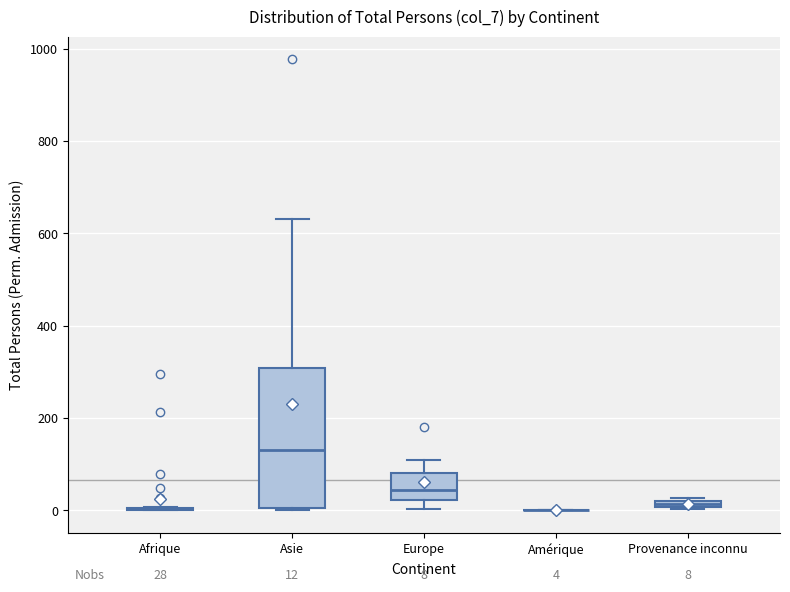

Comparing the boxes themselves (not the whiskers), which one is the tallest?

Asie